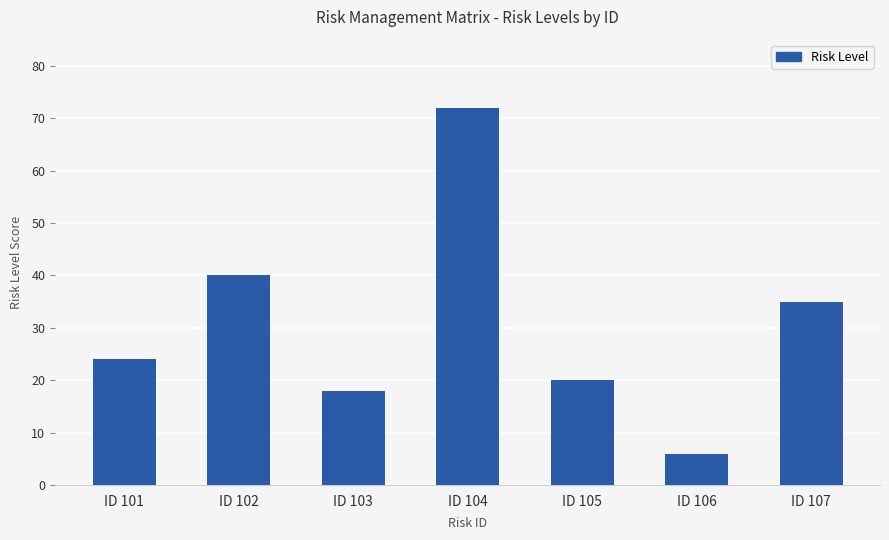

Reading left to right, list all the values displayed in this chart.

24	40	18	72	20	6	35